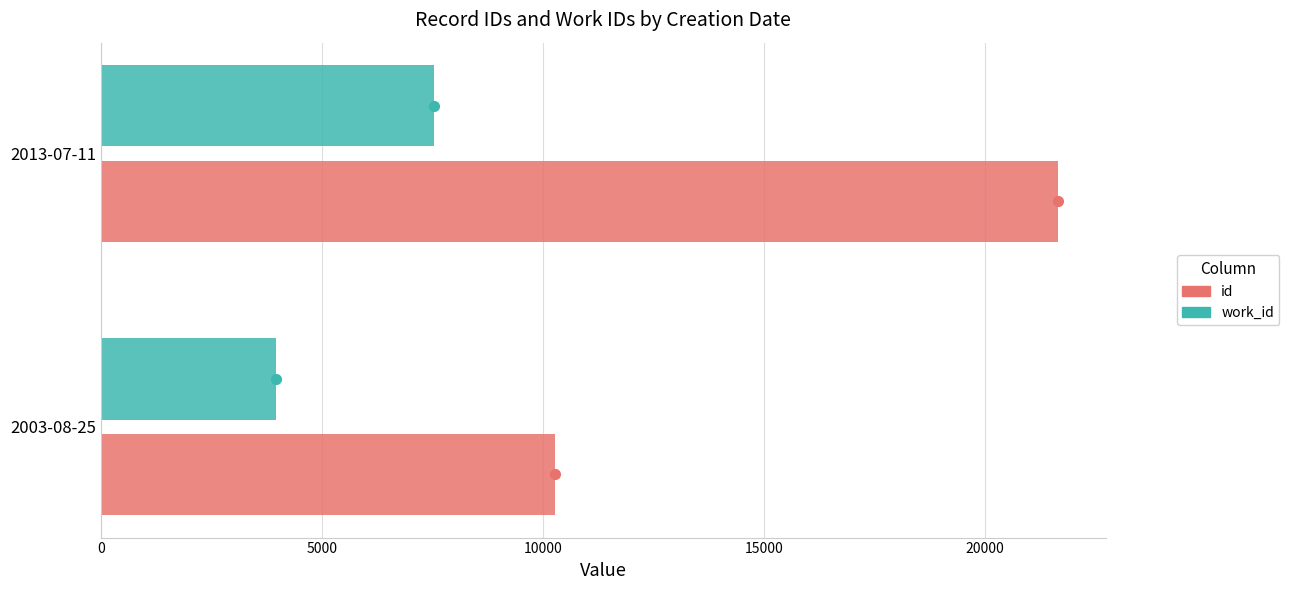

Rank the series by their average value, from lowest to highest.

work_id, id